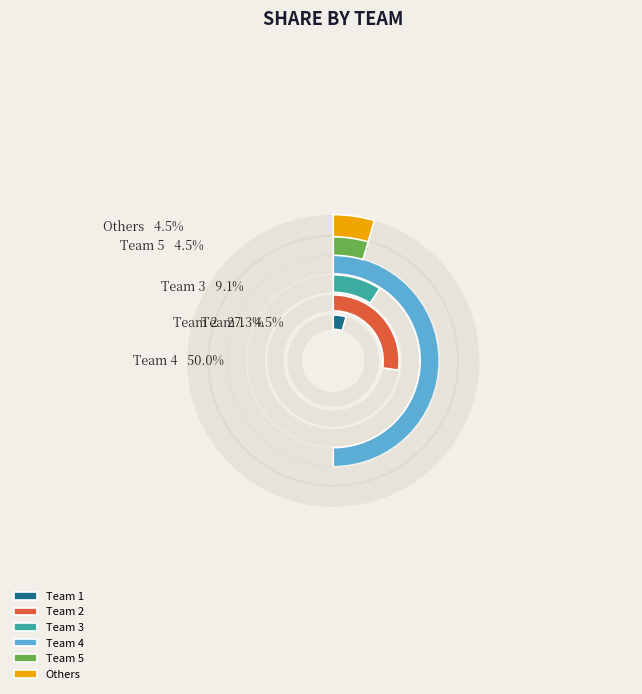

To the nearest percent, what is the difference between the Team 2 and Team 1 slice percentages?

23%